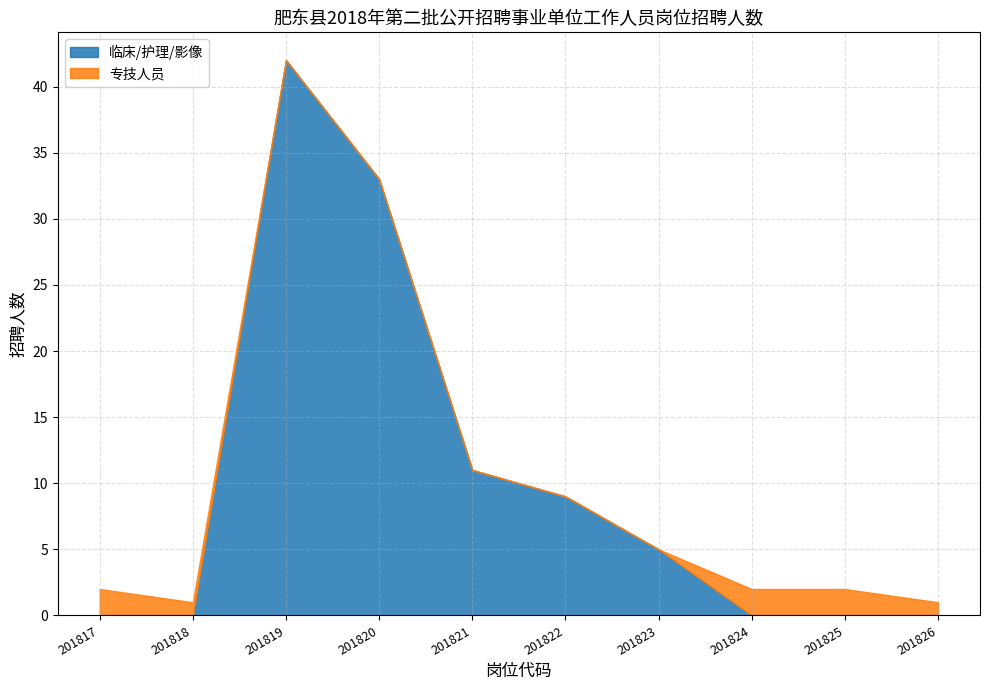

How many data points in 专技人员 are above 1?

3